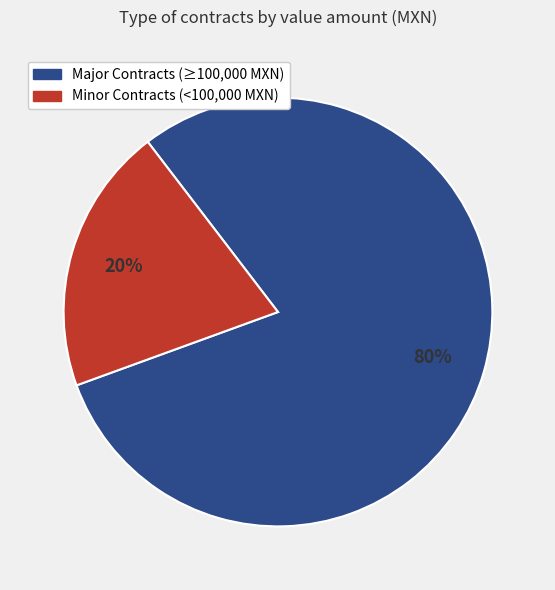

To the nearest percent, what is the average slice percentage?

50%